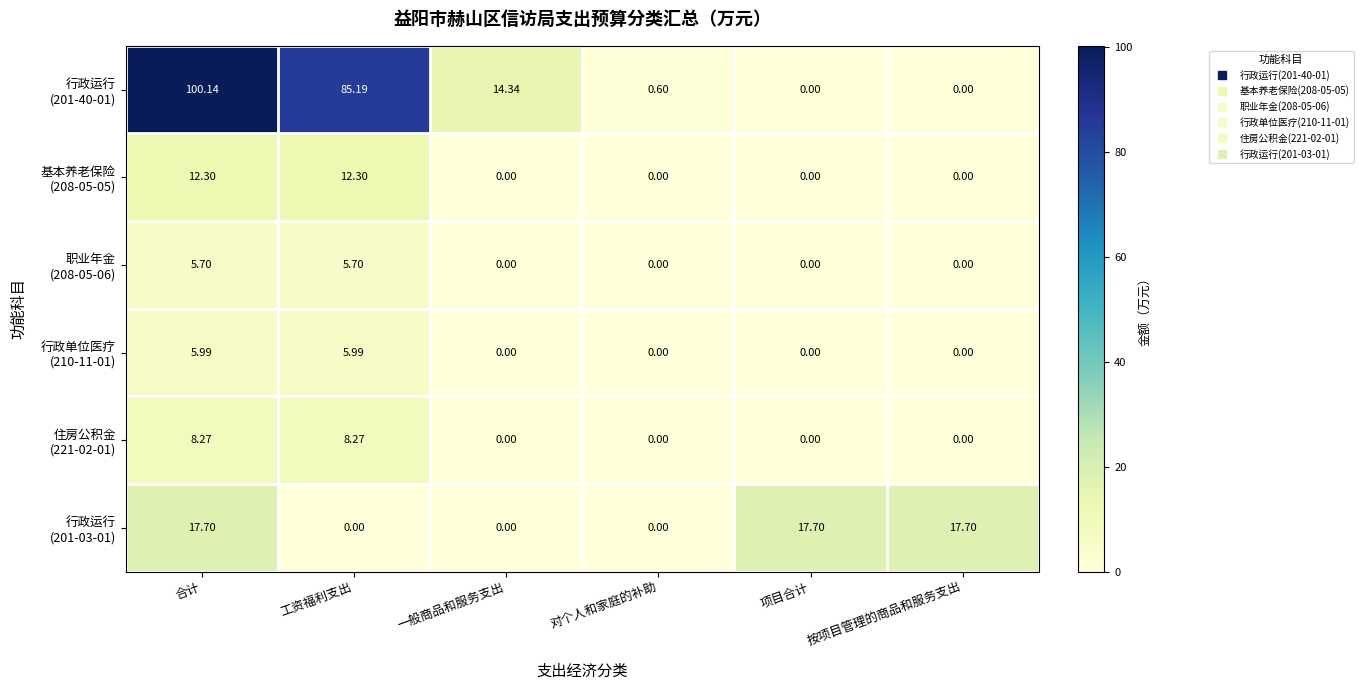

At which category does the chart reach its peak across all series?

合计